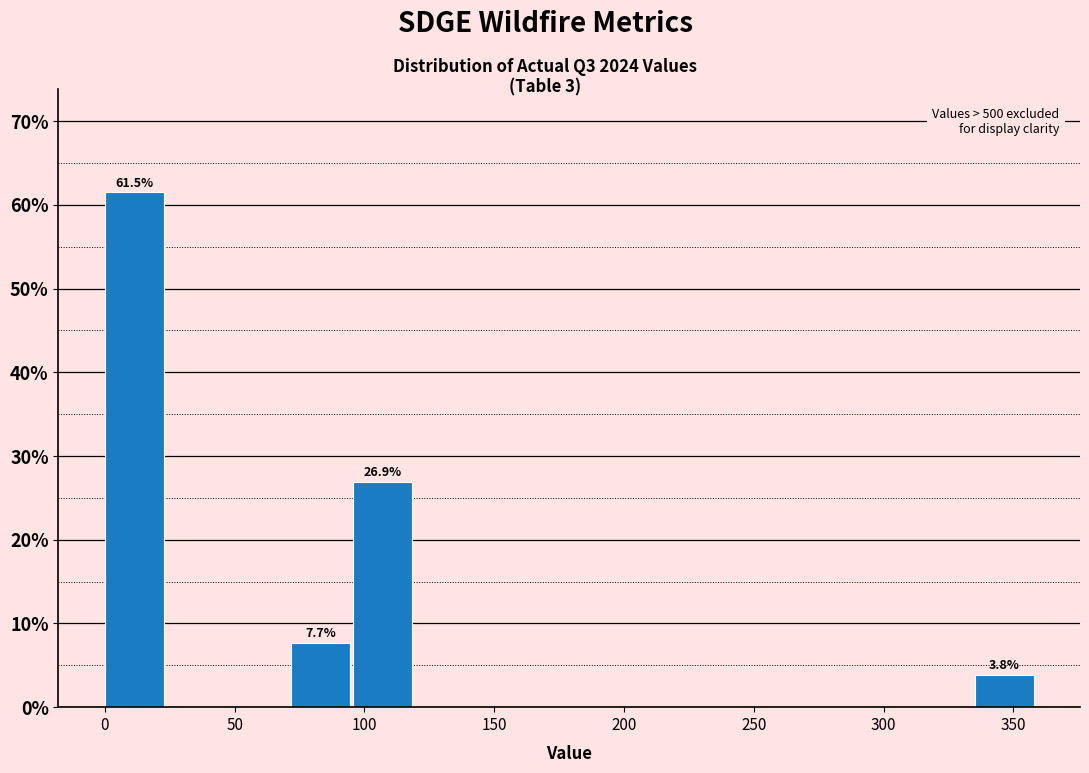

Which range on the x-axis has the tallest bar?

0 to 25